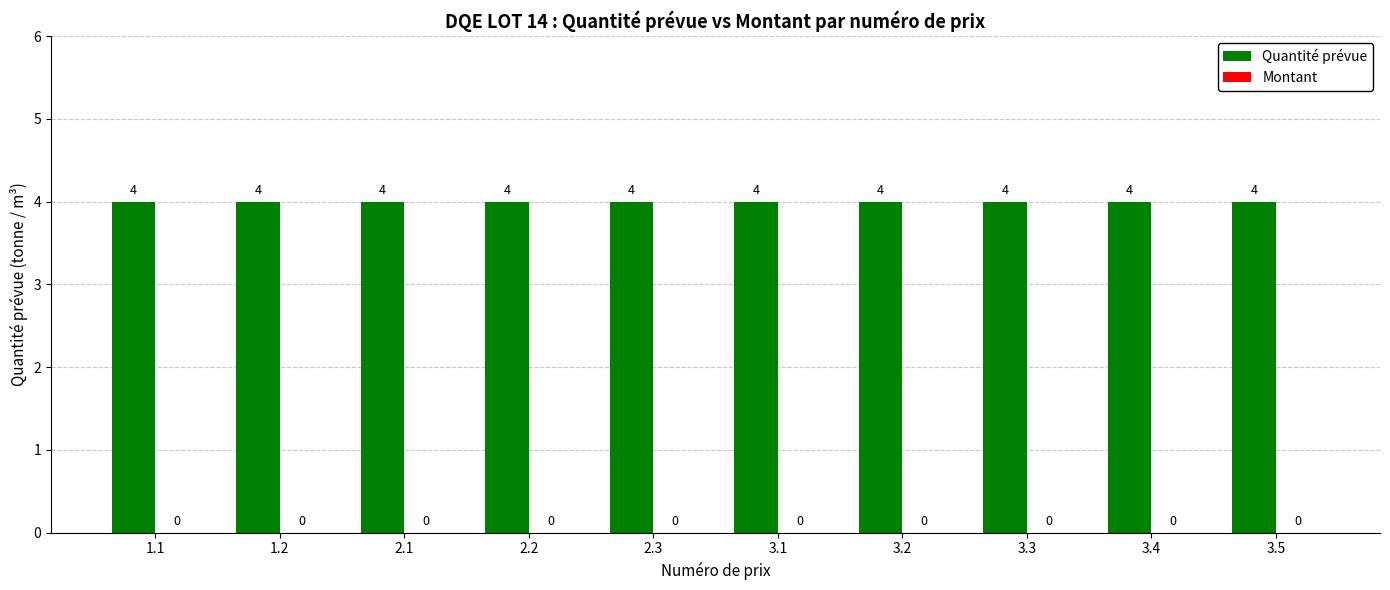

Rank the series by their average value, from highest to lowest.

Quantité prévue, Montant